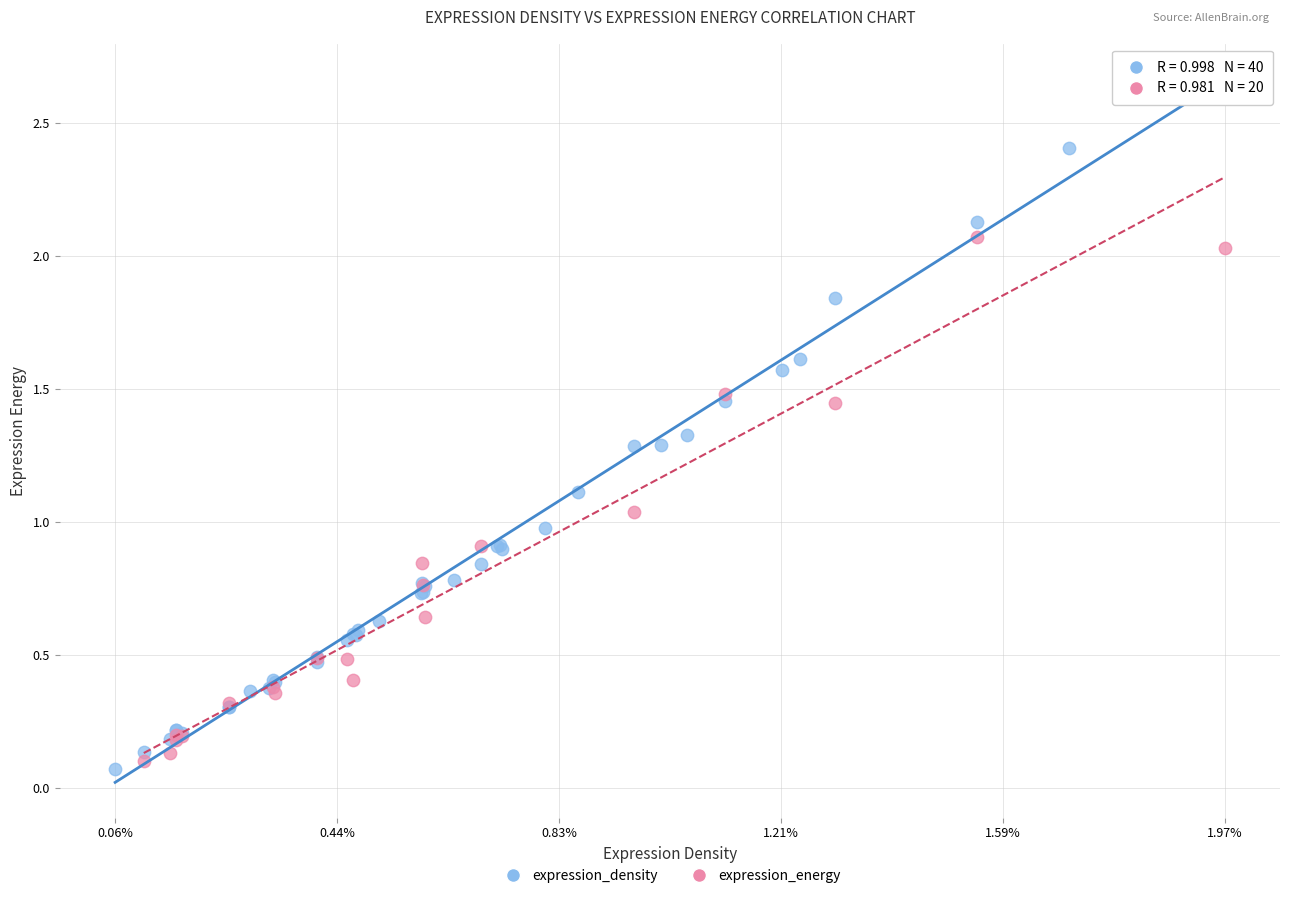

Which series has the widest spread of Y values?

expression_density